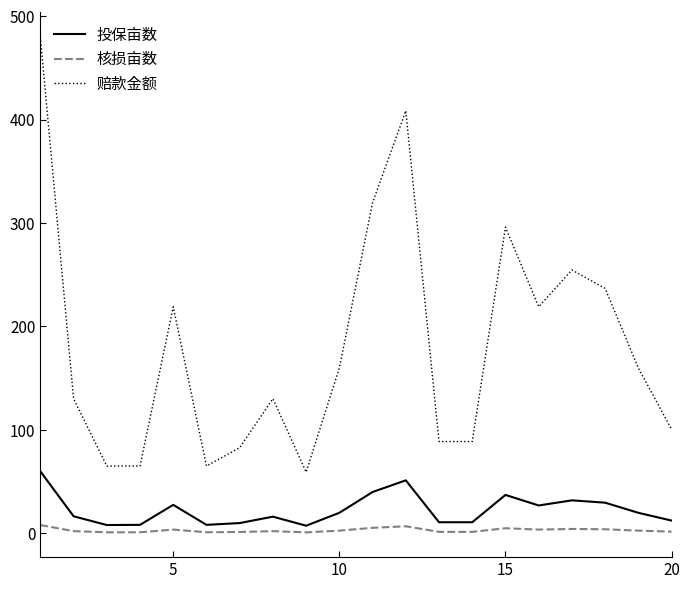

What is the minimum value shown in the chart?

1.0